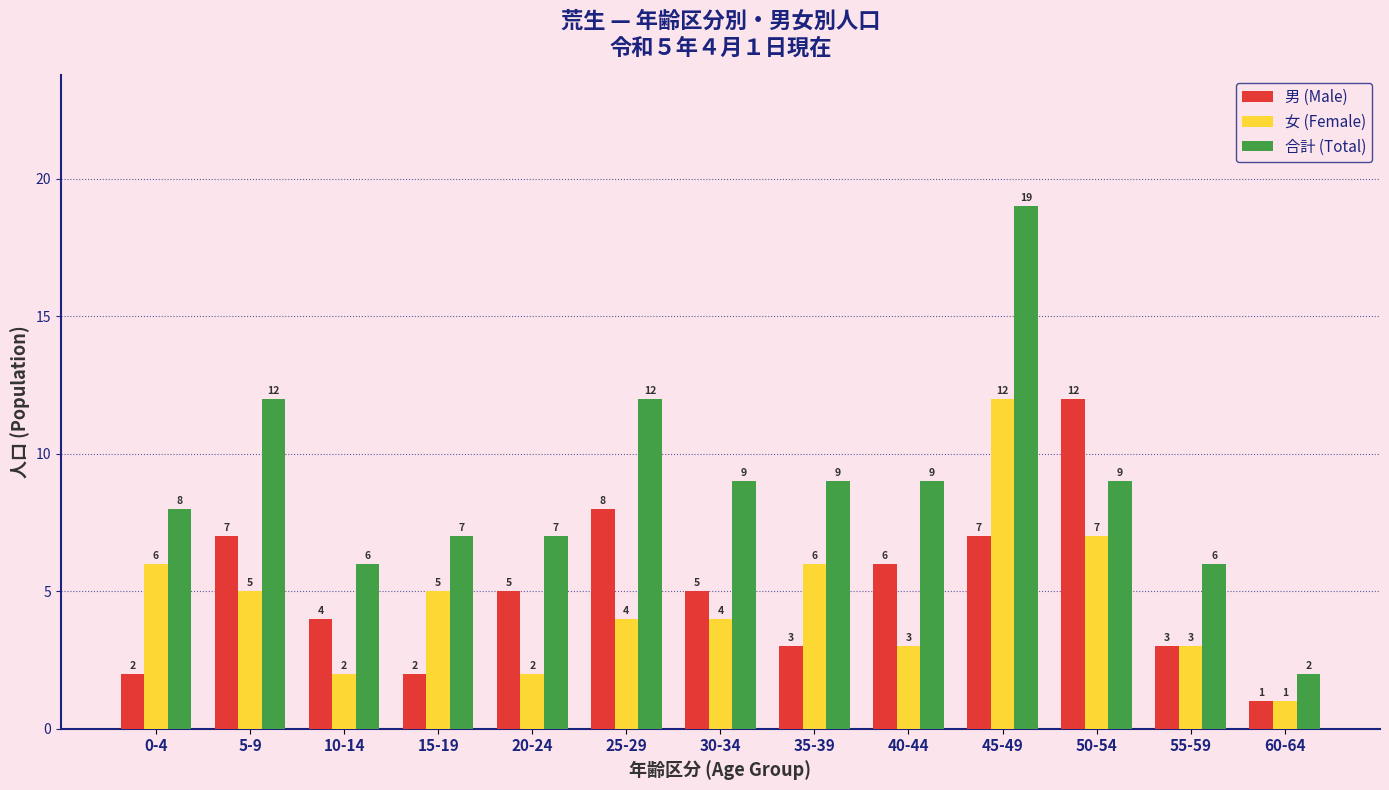

What value does the 合計 (Total) series have at 35-39, to the nearest 10?

10